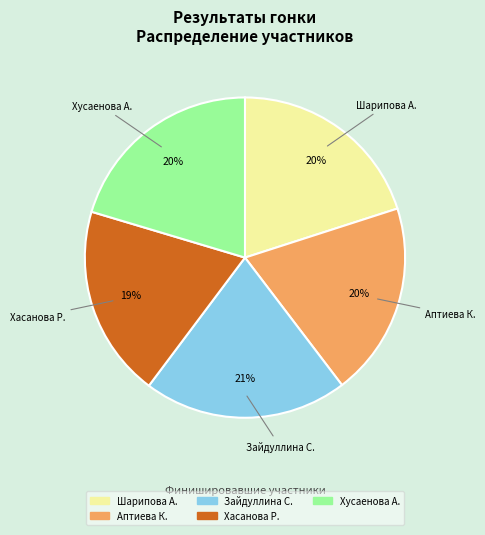

Is there a majority slice in this chart?

No